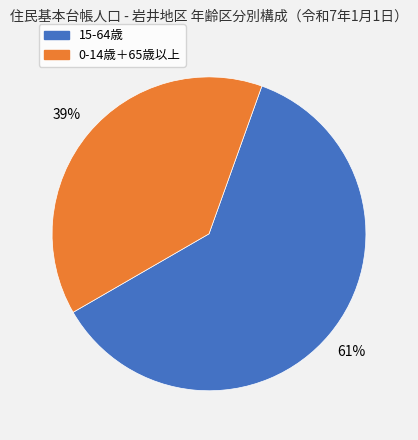

Does any single category account for the majority?

Yes